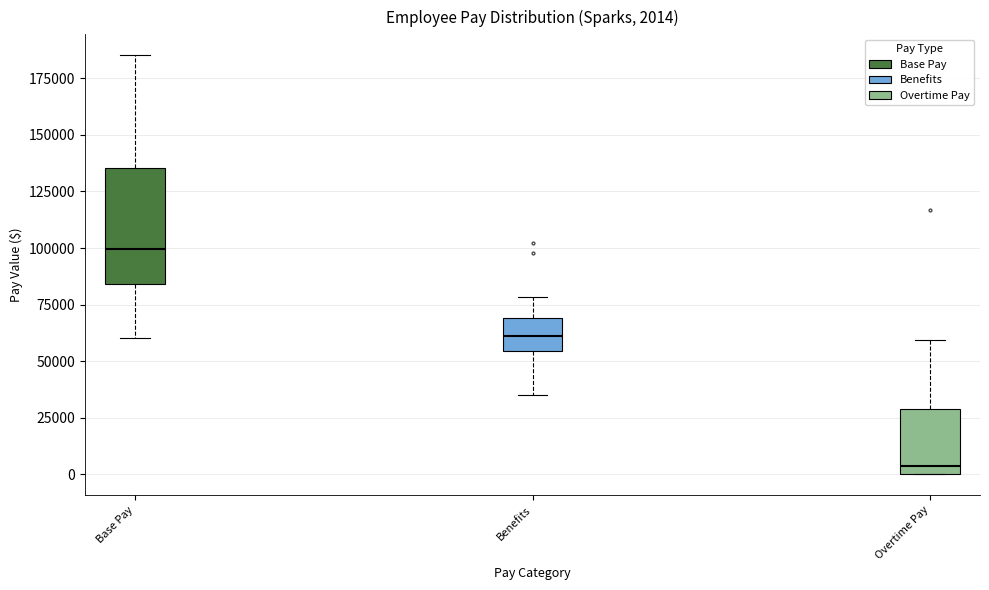

Which box is the tallest, from its lower edge to its upper edge?

Base Pay